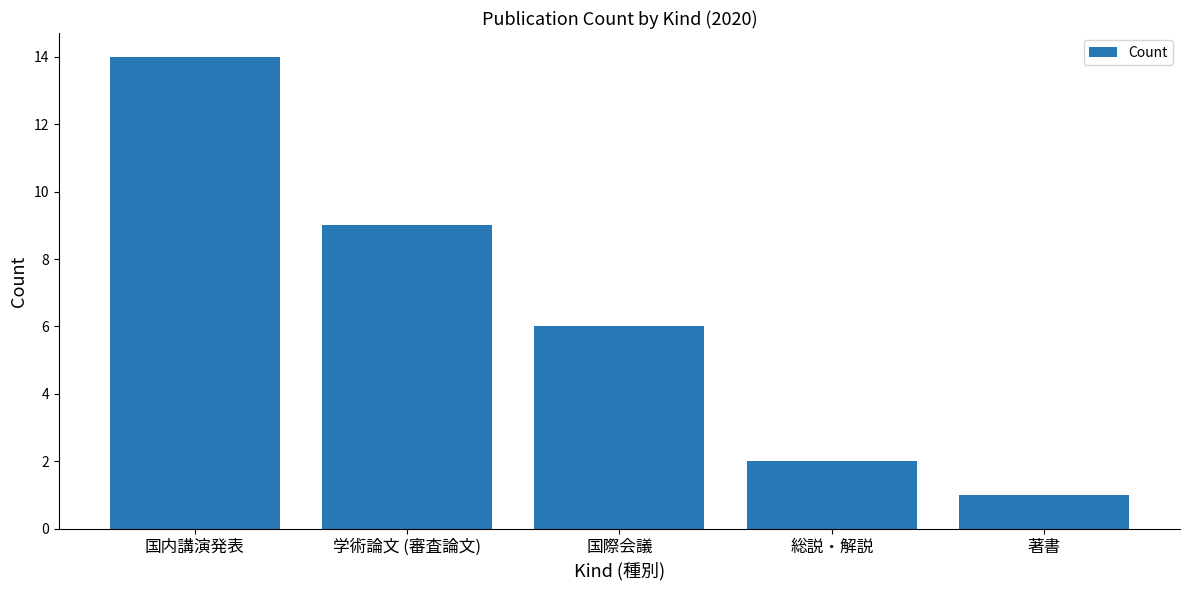

What is the difference between the values at 国際会議 and 著書?

5